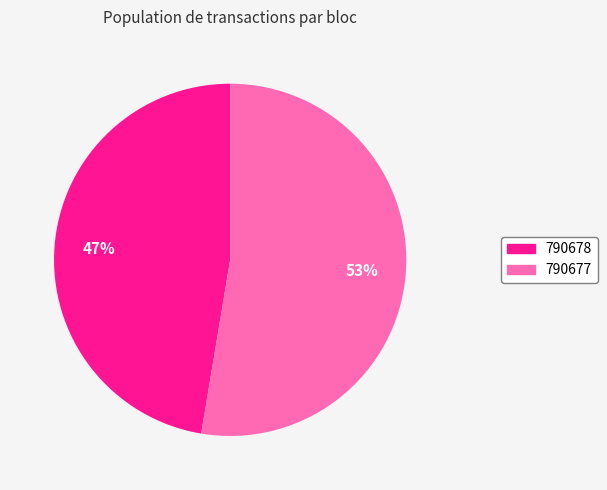

What percentage is the 790678 slice, to the nearest percent?

47%